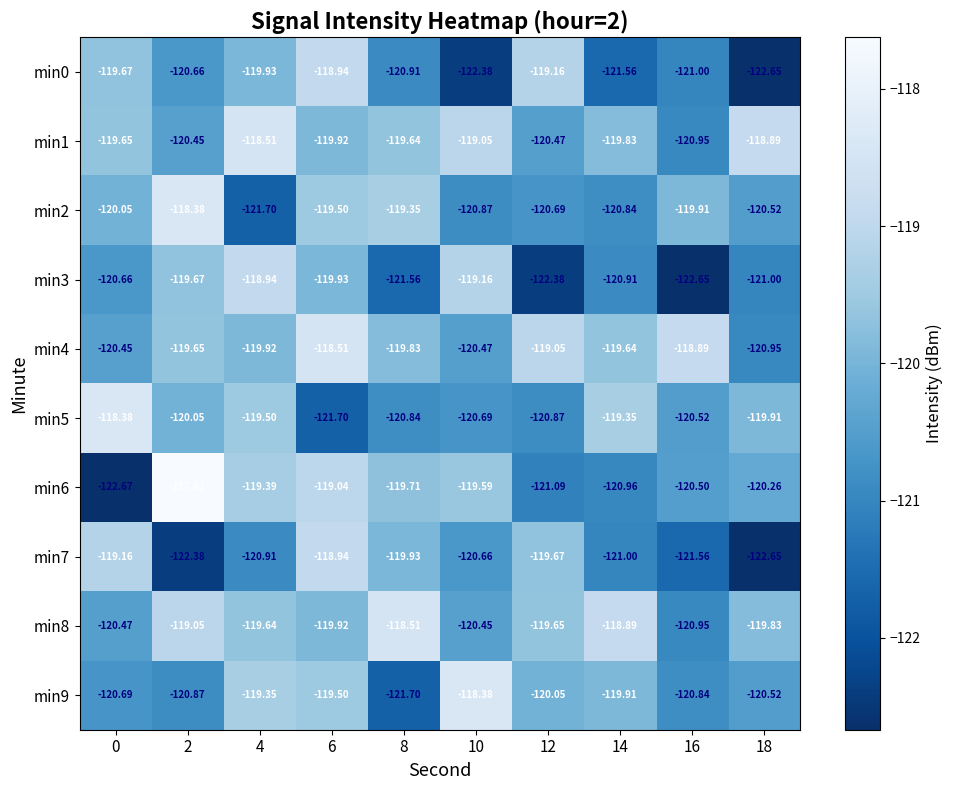

Is the value of min5 at 6 greater than the value of min7 at 10?

No